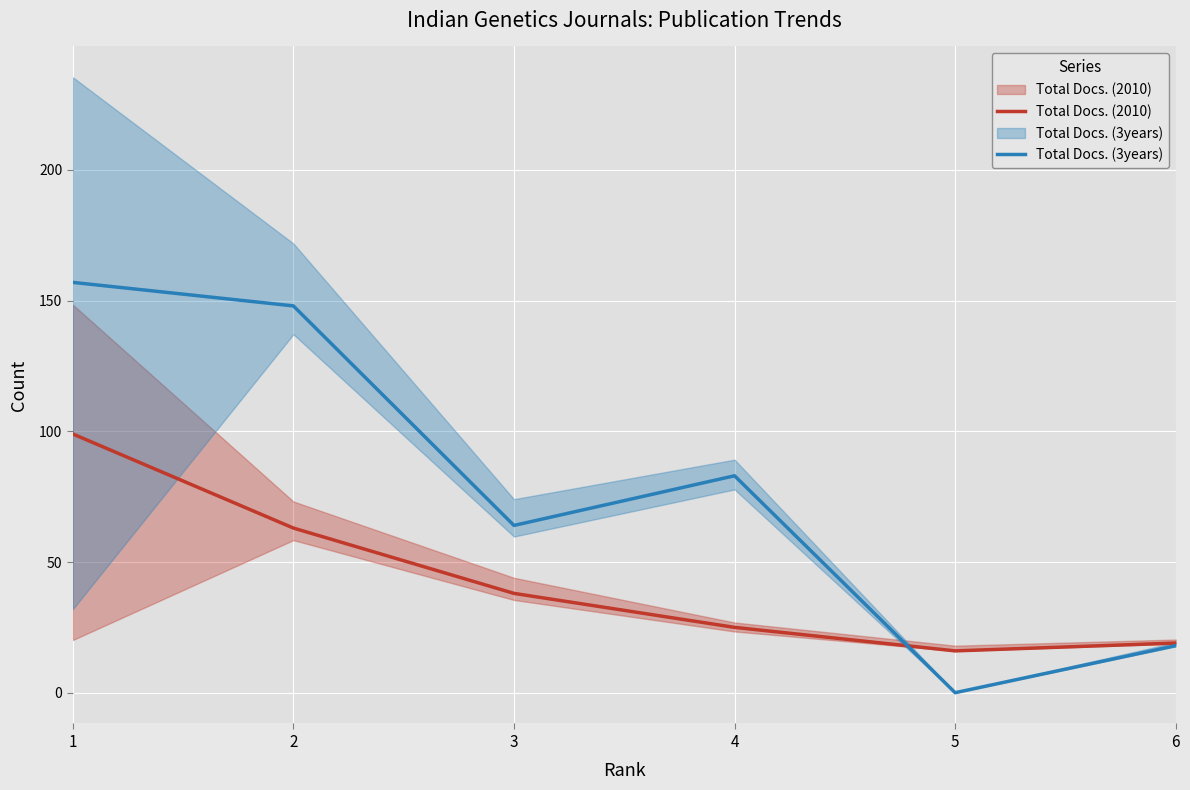

After their last crossing, which series has the higher values: Total Docs. (3years) or Total Docs. (2010)?

Total Docs. (2010)